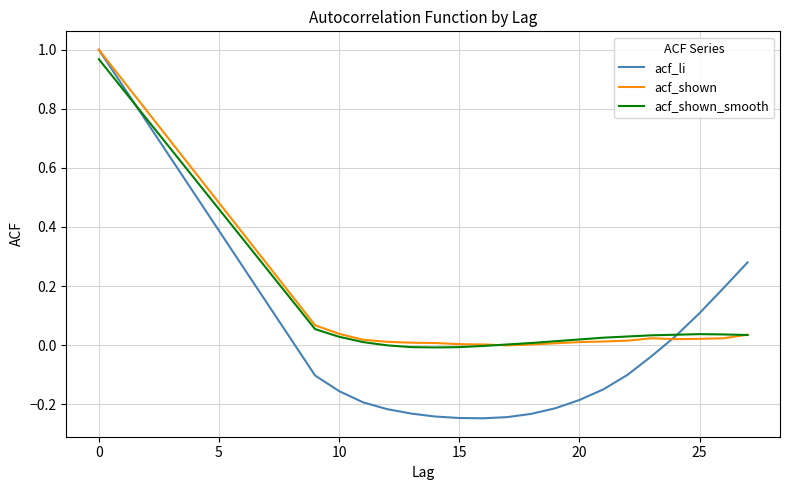

Which series has the largest range (max minus min)?

acf_li